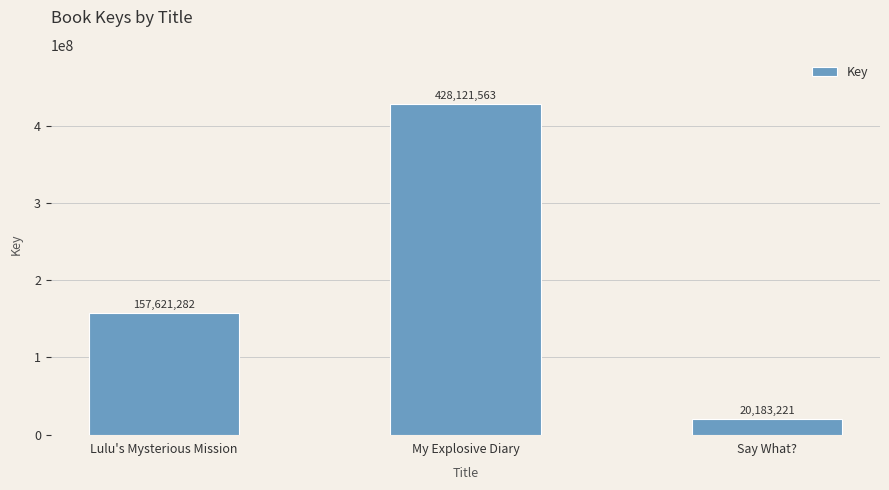

What is the minimum value shown in the chart?

20183221